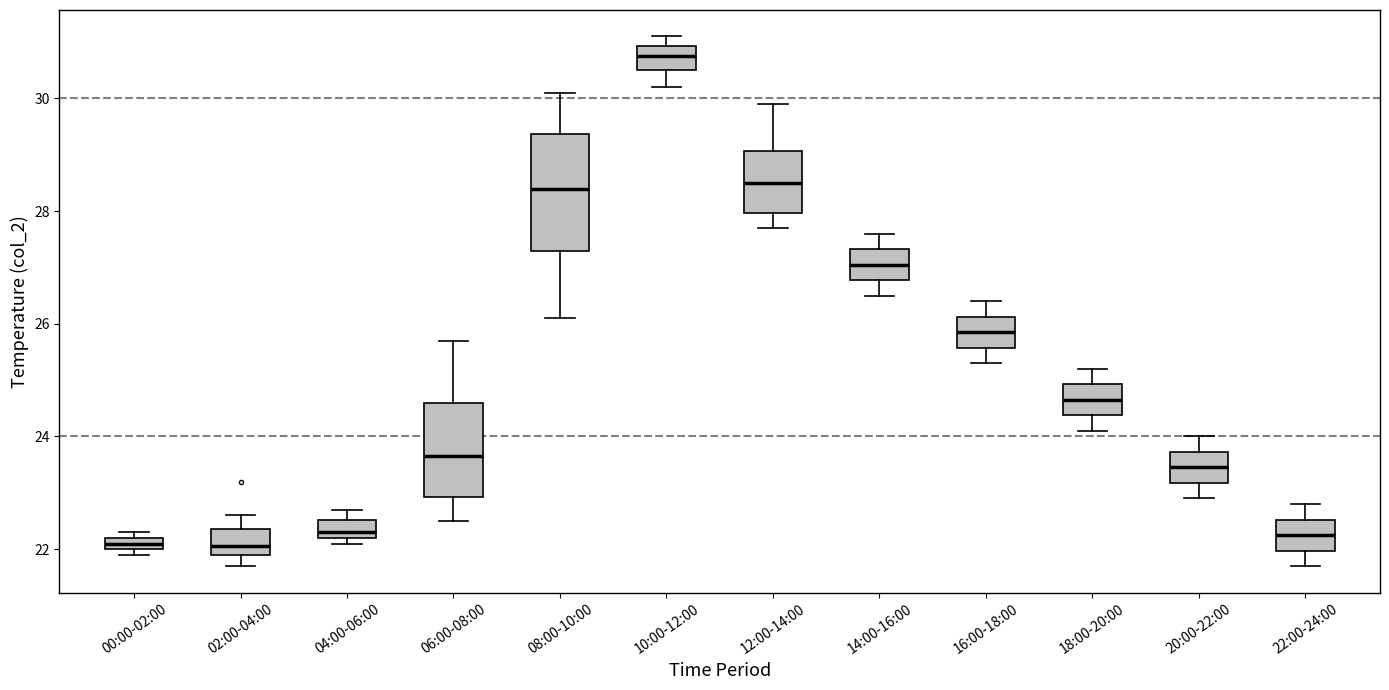

Where is the upper edge of the box for 16:00-18:00 on the y-axis? The values are not printed on the chart, so give them approximately, as read against the axis.

26.2